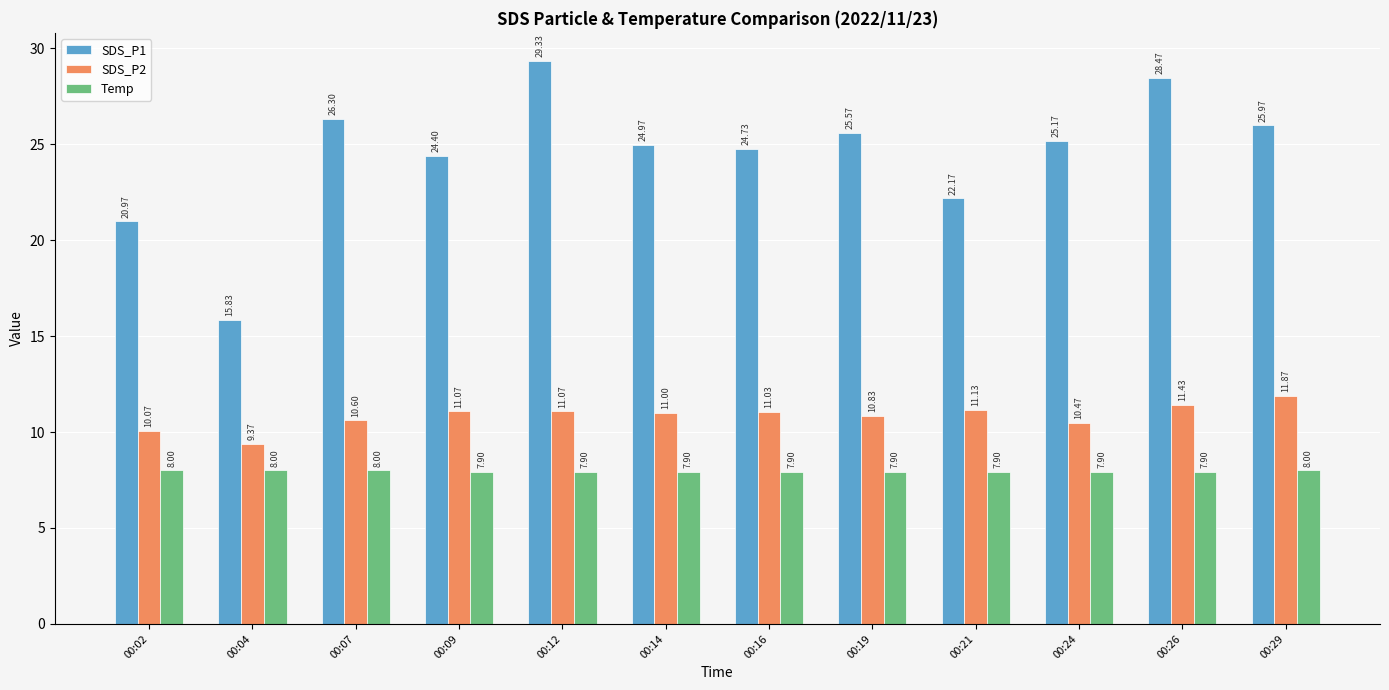

What value does the SDS_P1 series have at 00:07?

26.3